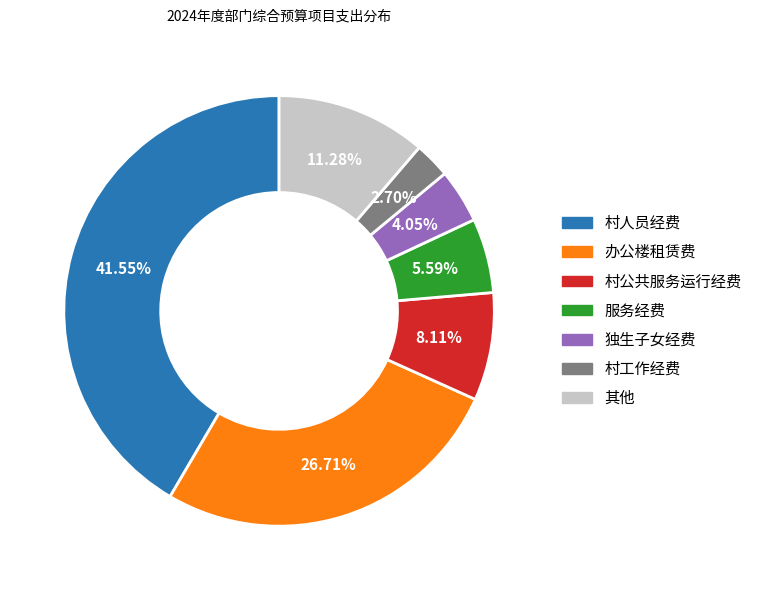

Is there any slice that represents more than half of the pie?

No